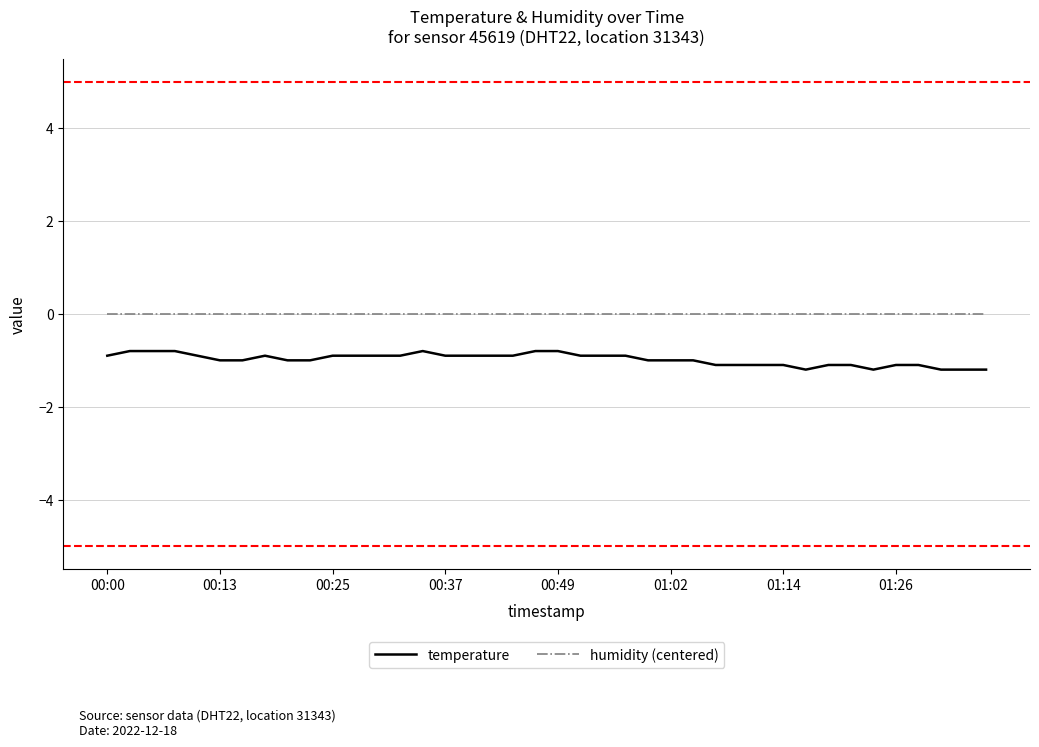

Does the chart have visible grid lines?

Yes